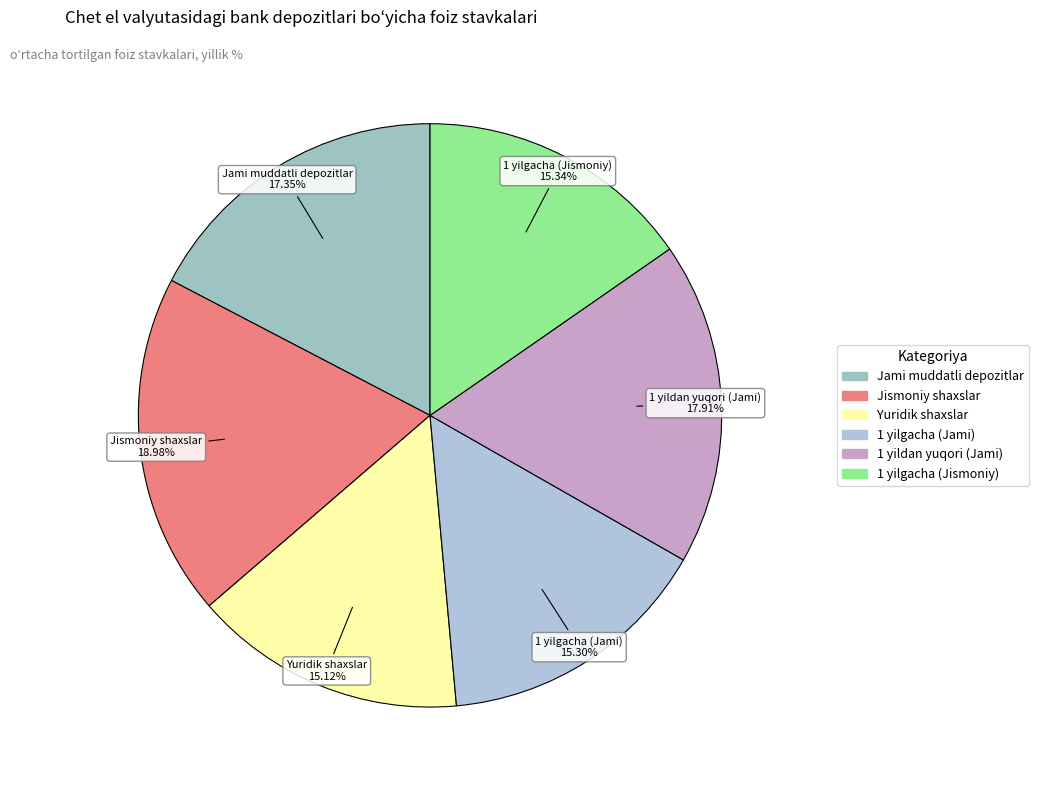

Which category has the biggest portion of the pie?

Jismoniy shaxslar